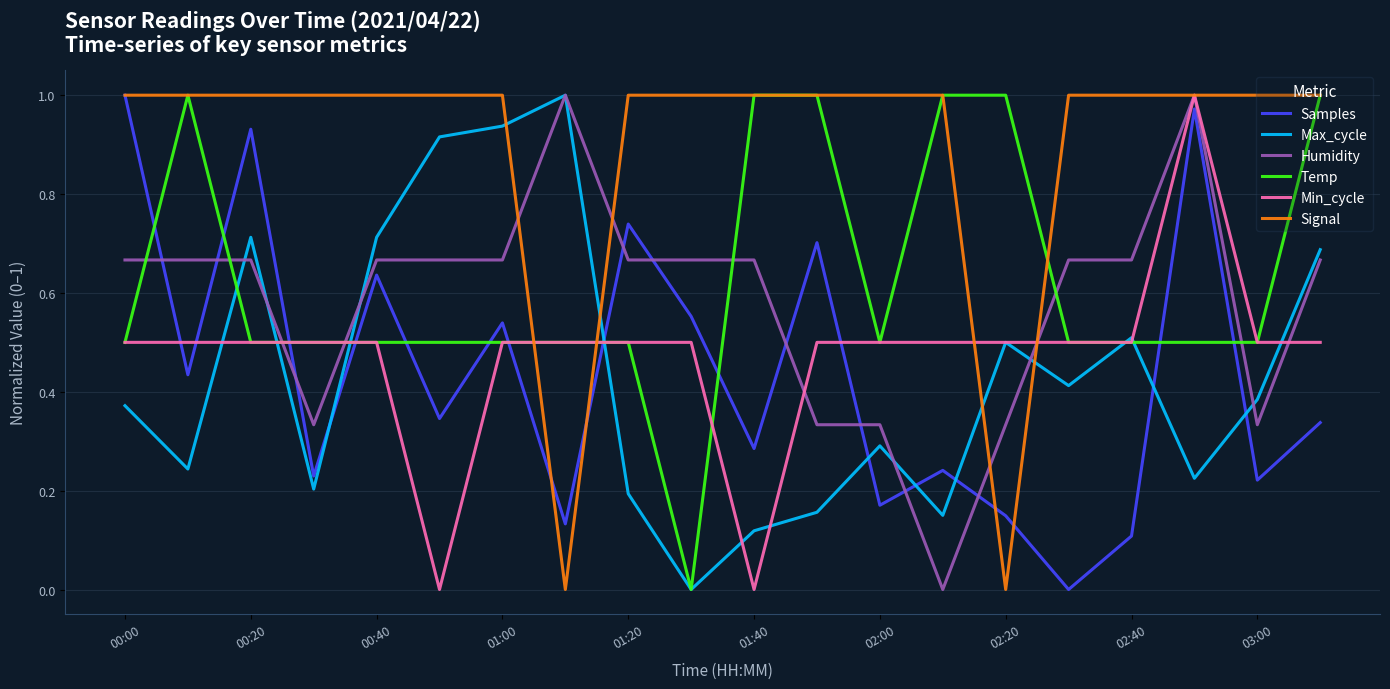

Which series has the largest total across all categories?

Signal